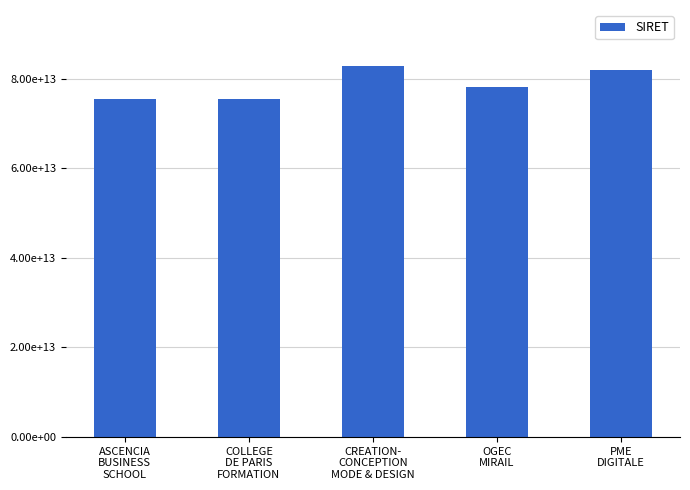

Rank the categories by value from lowest to highest.

ASCENCIA
BUSINESS
SCHOOL, COLLEGE
DE PARIS
FORMATION, OGEC
MIRAIL, PME
DIGITALE, CREATION-
CONCEPTION
MODE & DESIGN